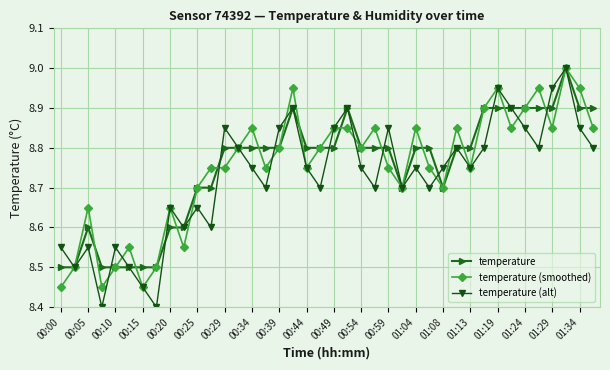

At how many categories does at least one series exceed 8?

40